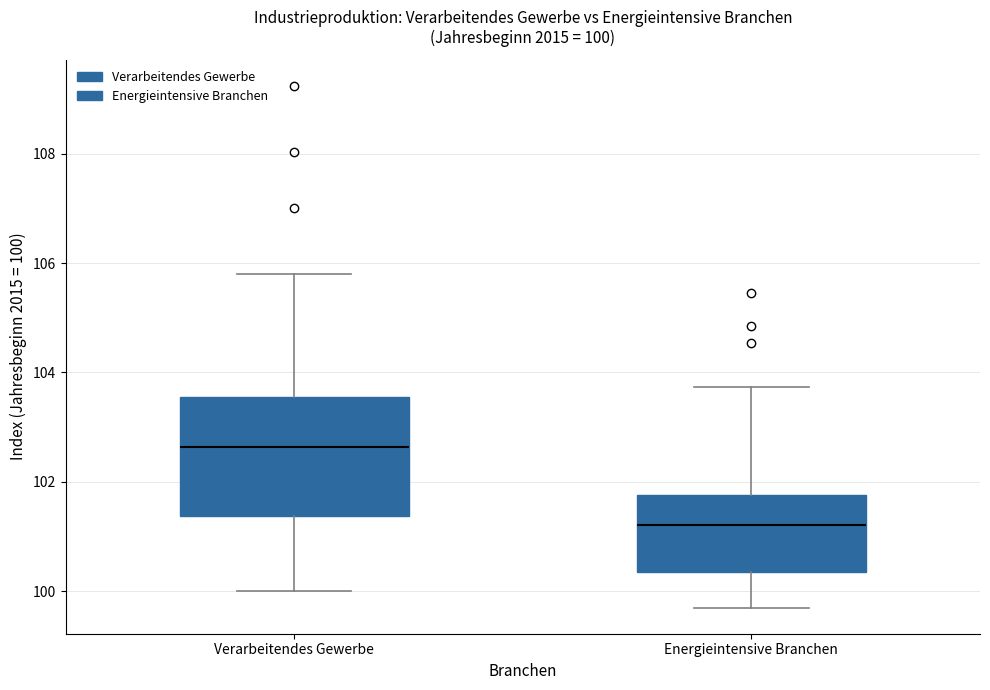

Which box has the lowest median line?

Energieintensive Branchen